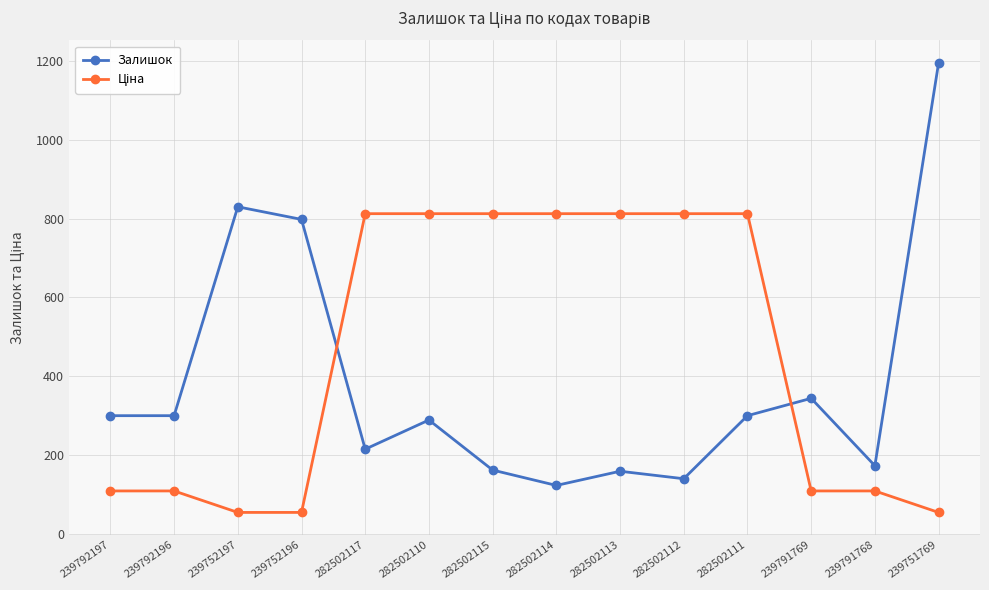

Which category has the highest value across all series?

239751769